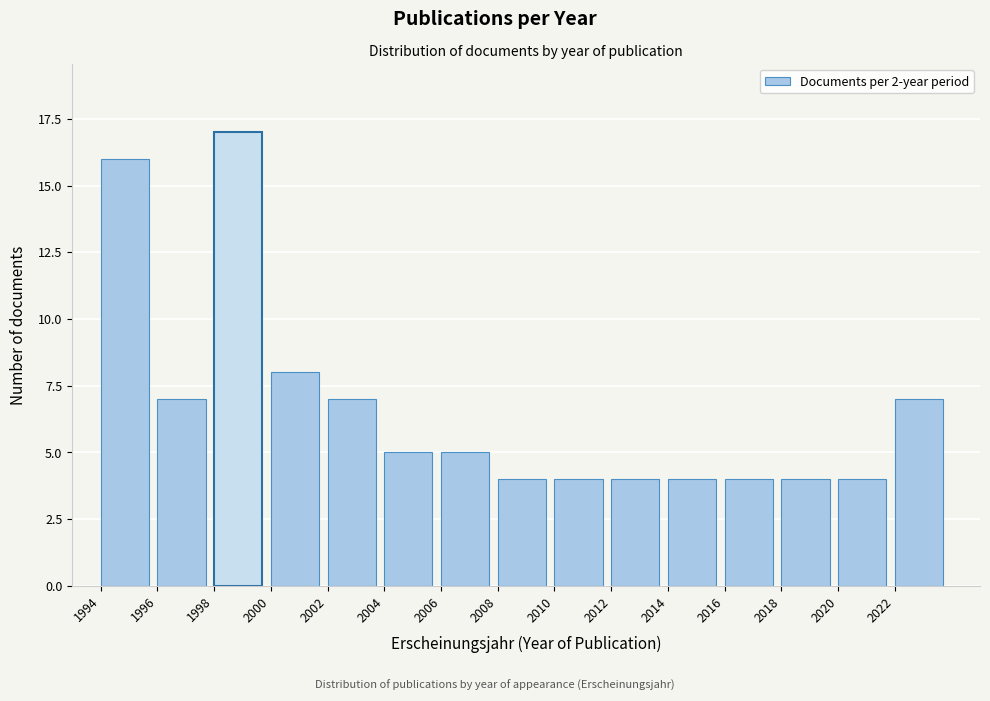

Over which range of the x-axis is the bar tallest?

1998 to 2000